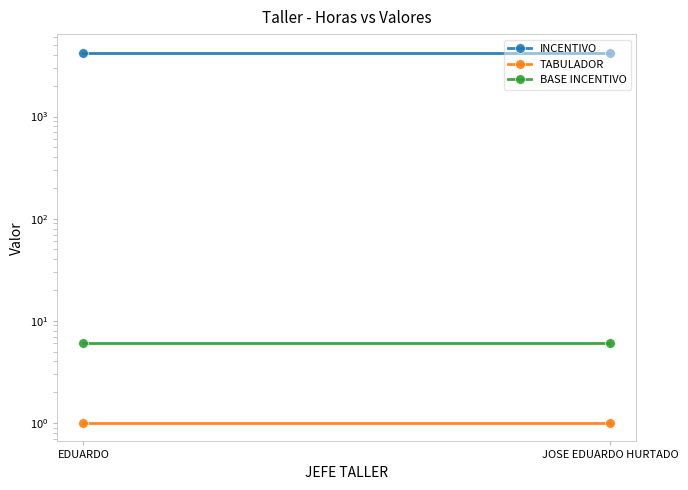

What is the minimum value for INCENTIVO?

4230